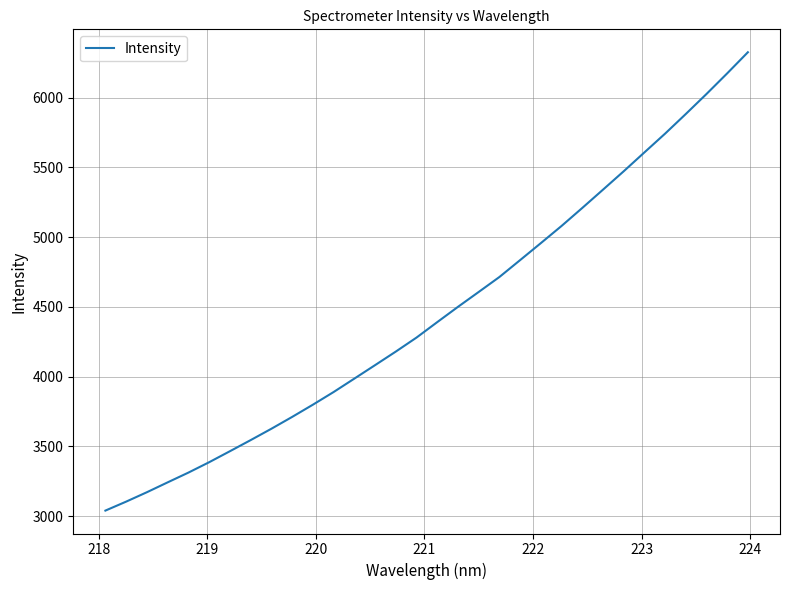

Reading left to right, transcribe all the data shown in this chart.

3039.2	3103.4	3170.8	3241.5	3311.4	3385.8	3464.6	3544.3	3625.7	3710.4	3798.1	3888.8	3985.0	4081.6	4178.8	4279.3	4390.0	4499.5	4606.1	4713.5	4834.6	4956.3	5079.4	5208.3	5339.4	5471.2	5606.5	5741.2	5882.0	6025.4	6173.3	6324.7